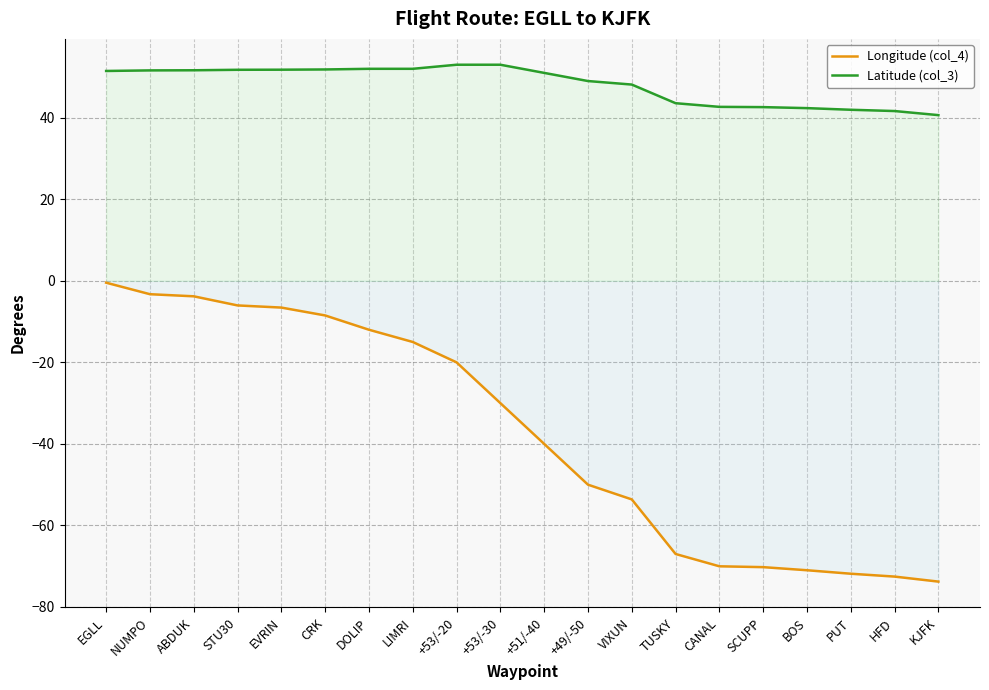

List the series in order of their overall mean, highest first.

Latitude (col_3), Longitude (col_4)